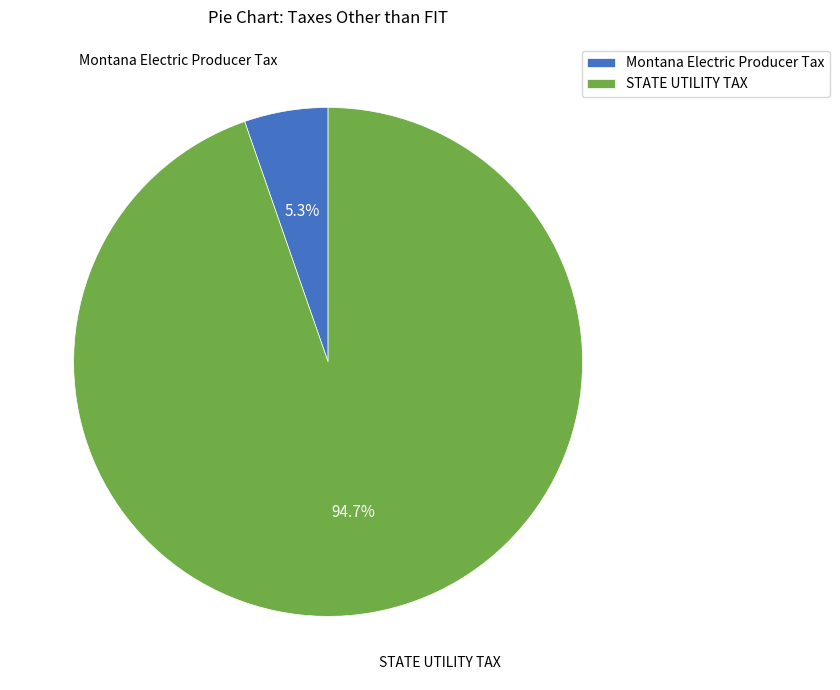

Which slice is the smallest?

Montana Electric Producer Tax